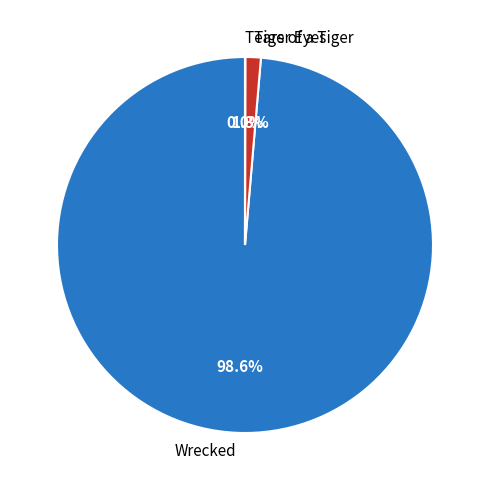

What is the largest slice in the pie chart?

Wrecked